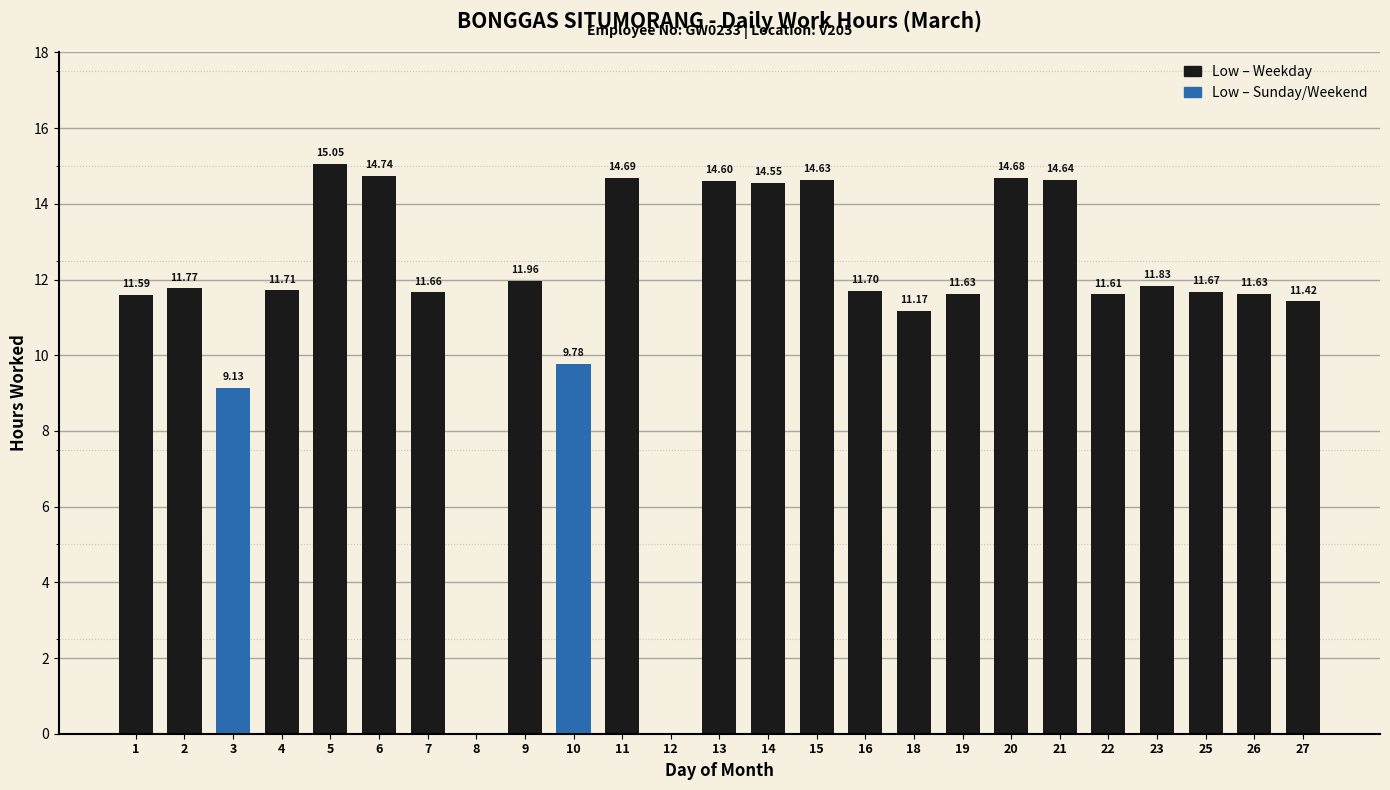

Reading left to right, extract all data points from this chart.

Low (hours): 11.6	11.8	9.1	11.7	15.1	14.7	11.7	0.0	12.0	9.8	14.7	0.0	14.6	14.6	14.6	11.7	11.2	11.6	14.7	14.6	11.6	11.8	11.7	11.6	11.4
Day Type: 0.0	0.0	1.0	0.0	0.0	0.0	0.0	0.0	0.0	1.0	0.0	0.0	0.0	0.0	0.0	0.0	0.0	0.0	0.0	0.0	0.0	0.0	0.0	0.0	0.0